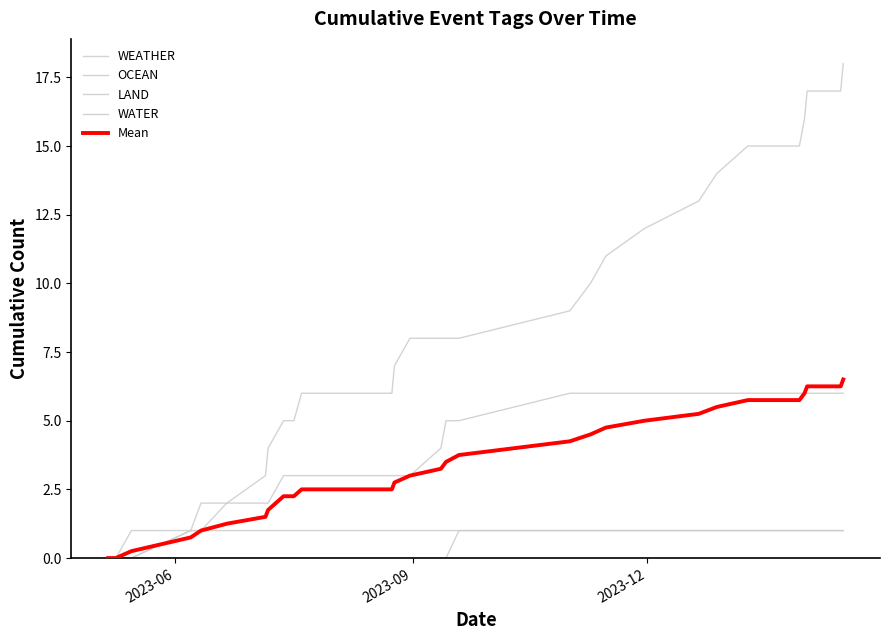

True or false: Mean and LAND cross at least once.

False